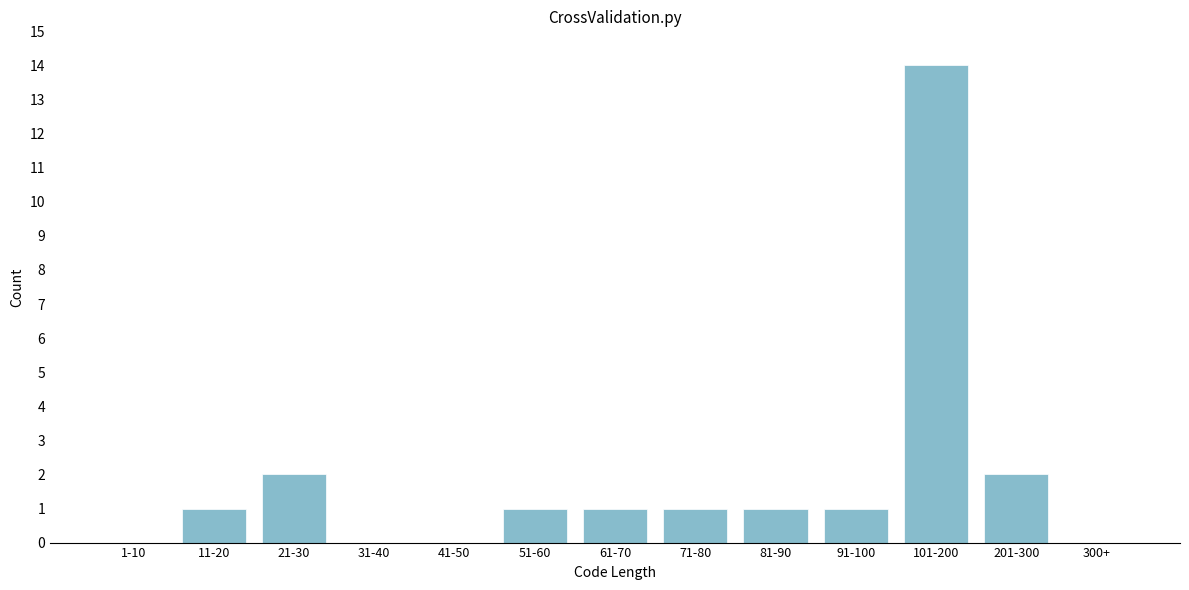

Reading left to right, transcribe all the data shown in this chart.

1-10=0	11-20=1	21-30=2	31-40=0	41-50=0	51-60=1	61-70=1	71-80=1	81-90=1	91-100=1	101-200=14	201-300=2	300+=0